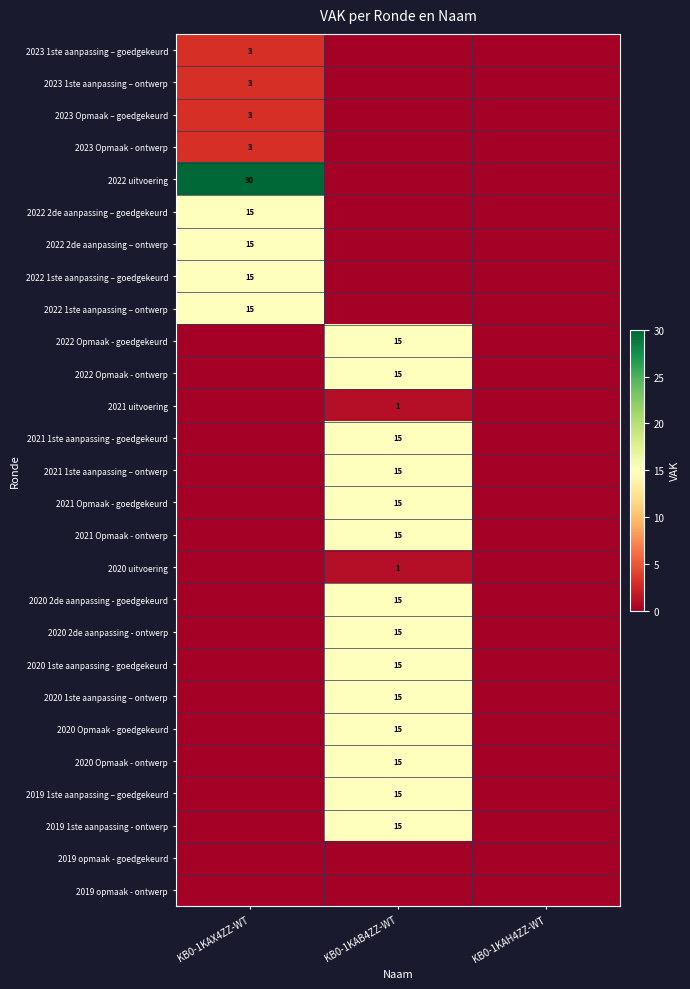

Is it true that 2020 Opmaak - ontwerp equals 15 at KB0-1KAB4ZZ-WT?

True